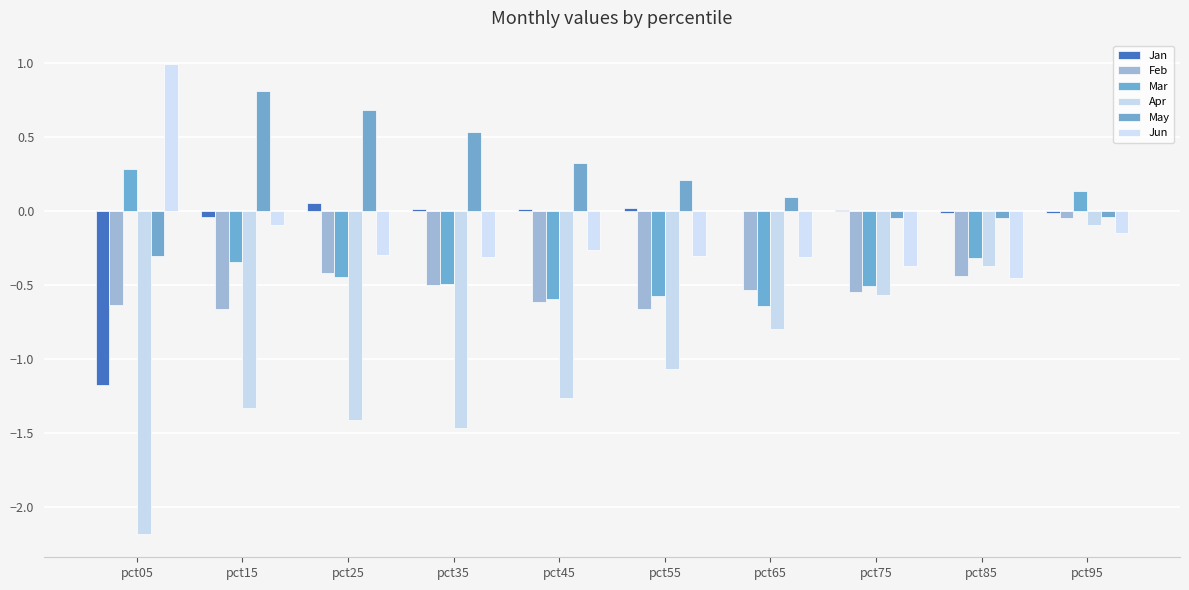

True or false: Feb has a value of -0.7 at pct55.

True